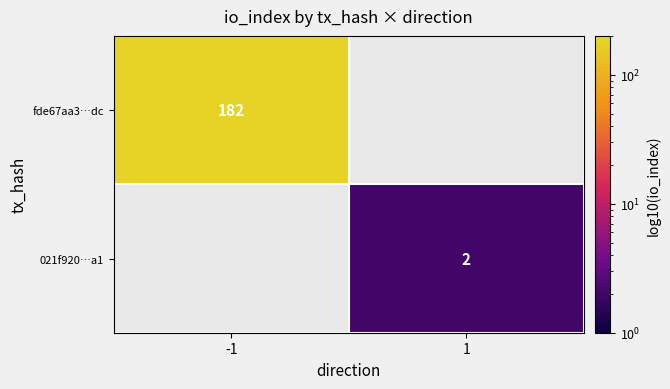

The value of fde67aa3…dc at -1 is 182. True or false?

True